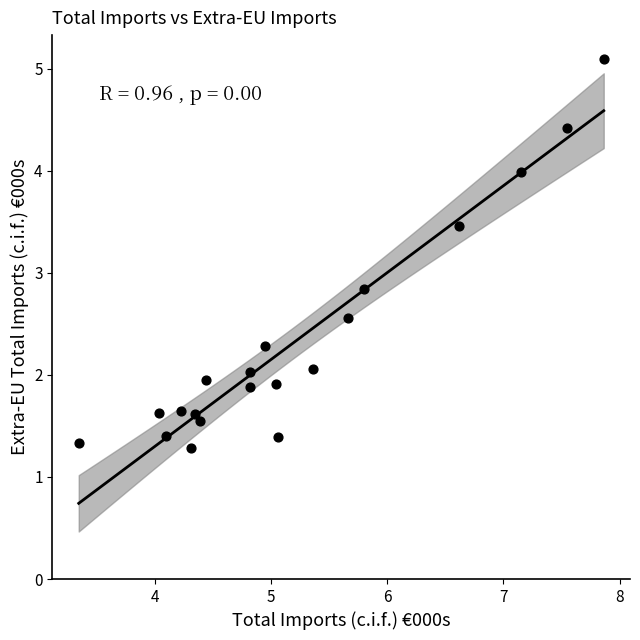

What Y value in the scatter plot is closest to 3?

2.8